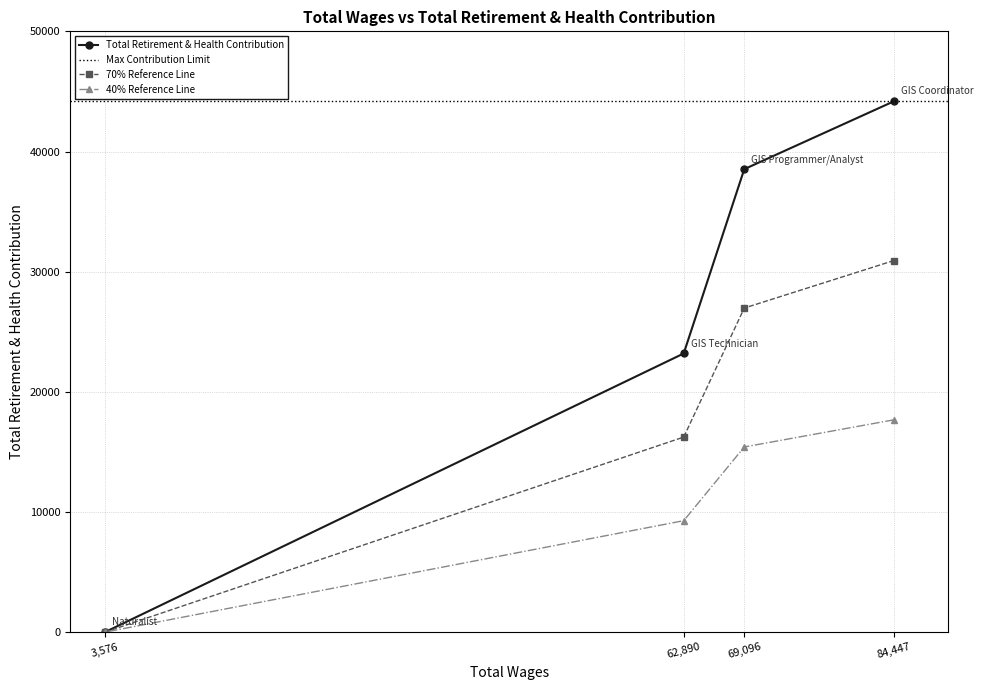

What is the value of the Total Retirement & Health Contribution point at the 2nd from the left?

23193.0